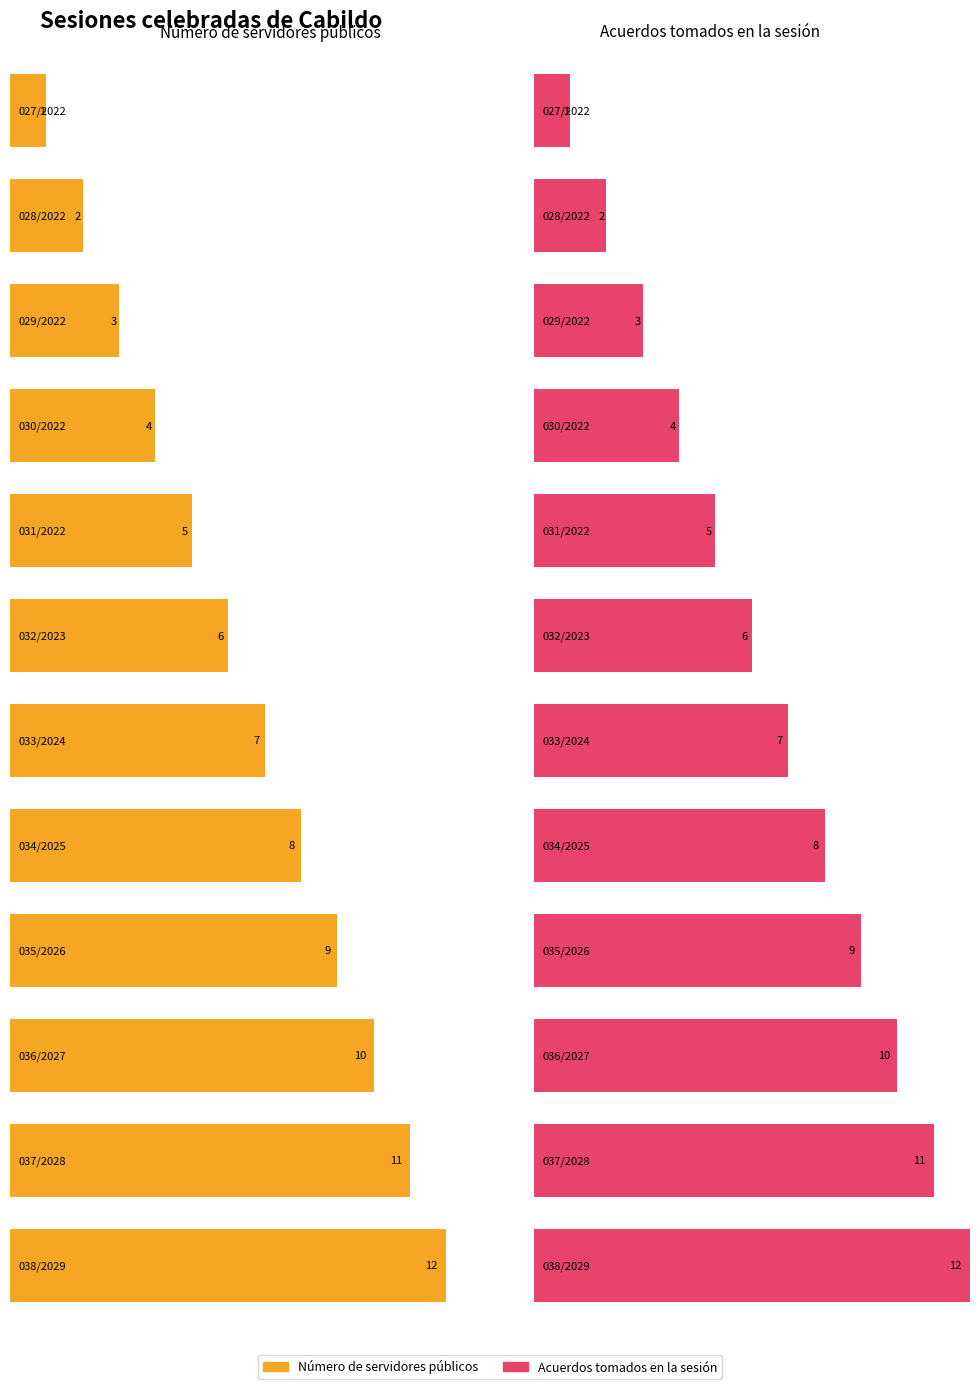

What is the sum of the Número de servidores públicos values at 033/2024 and 037/2028?

18